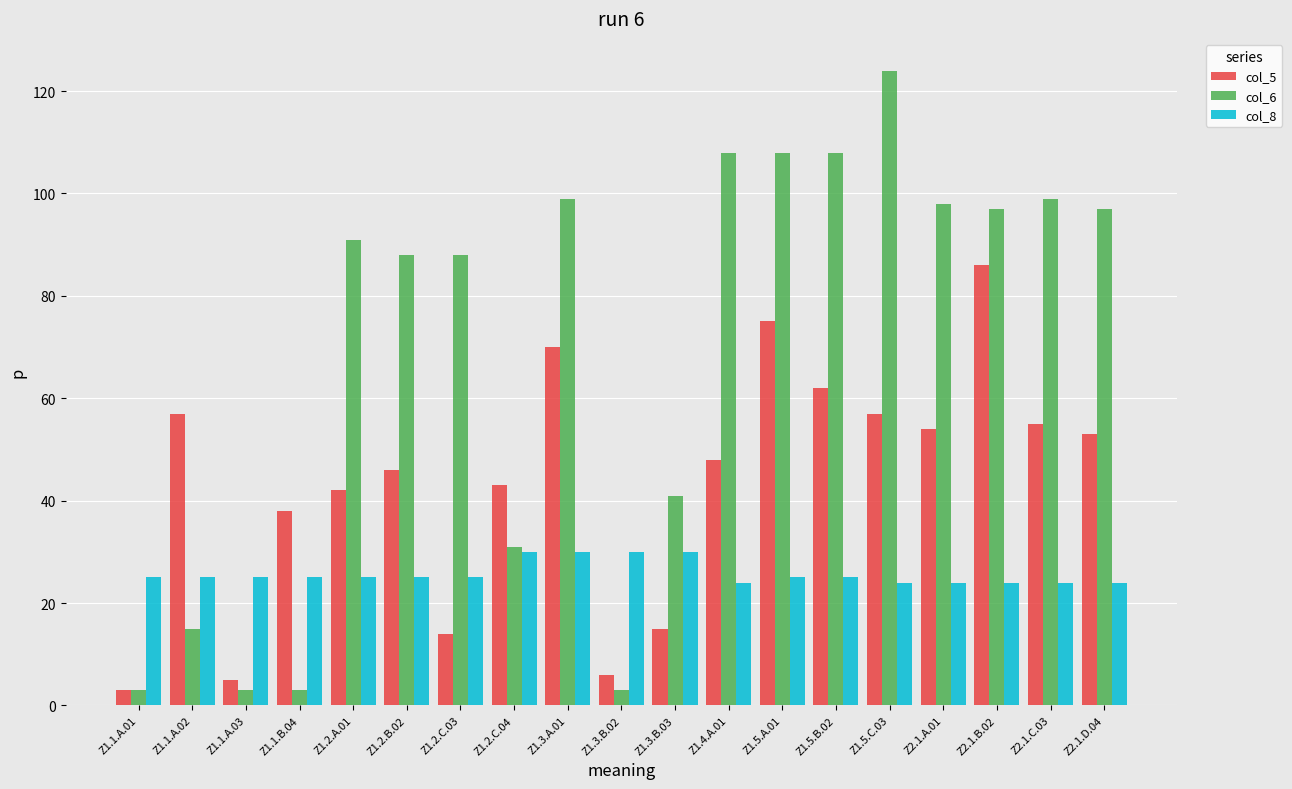

Reading left to right, what are all the values shown in this chart?

col_5: Z1.1.A.01=3	Z1.1.A.02=57	Z1.1.A.03=5	Z1.1.B.04=38	Z1.2.A.01=42	Z1.2.B.02=46	Z1.2.C.03=14	Z1.2.C.04=43	Z1.3.A.01=70	Z1.3.B.02=6	Z1.3.B.03=15	Z1.4.A.01=48	Z1.5.A.01=75	Z1.5.B.02=62	Z1.5.C.03=57	Z2.1.A.01=54	Z2.1.B.02=86	Z2.1.C.03=55	Z2.1.D.04=53
col_6: Z1.1.A.01=3	Z1.1.A.02=15	Z1.1.A.03=3	Z1.1.B.04=3	Z1.2.A.01=91	Z1.2.B.02=88	Z1.2.C.03=88	Z1.2.C.04=31	Z1.3.A.01=99	Z1.3.B.02=3	Z1.3.B.03=41	Z1.4.A.01=108	Z1.5.A.01=108	Z1.5.B.02=108	Z1.5.C.03=124	Z2.1.A.01=98	Z2.1.B.02=97	Z2.1.C.03=99	Z2.1.D.04=97
col_8: Z1.1.A.01=25	Z1.1.A.02=25	Z1.1.A.03=25	Z1.1.B.04=25	Z1.2.A.01=25	Z1.2.B.02=25	Z1.2.C.03=25	Z1.2.C.04=30	Z1.3.A.01=30	Z1.3.B.02=30	Z1.3.B.03=30	Z1.4.A.01=24	Z1.5.A.01=25	Z1.5.B.02=25	Z1.5.C.03=24	Z2.1.A.01=24	Z2.1.B.02=24	Z2.1.C.03=24	Z2.1.D.04=24